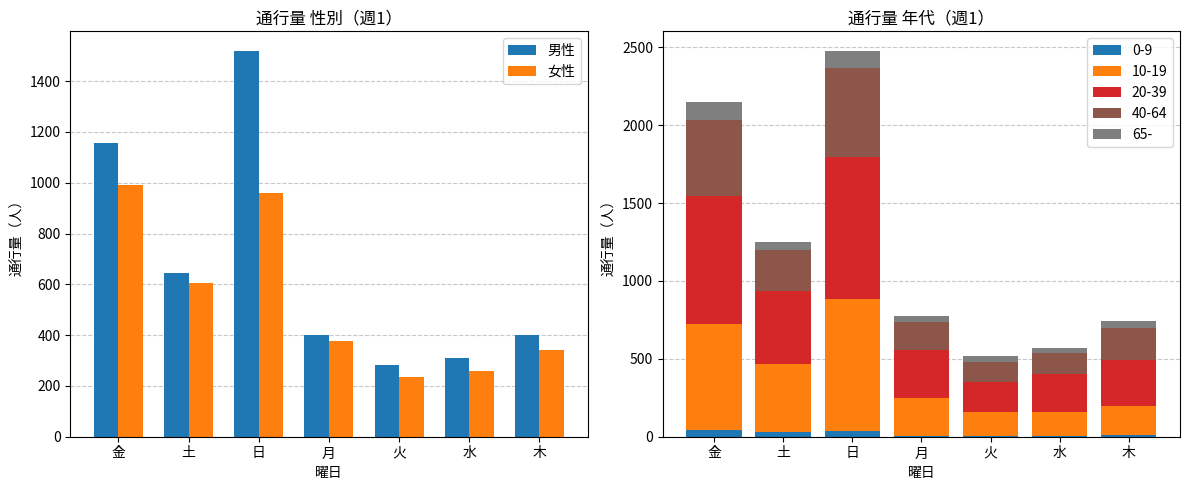

Which category has the lowest value in the 女性 series?

火